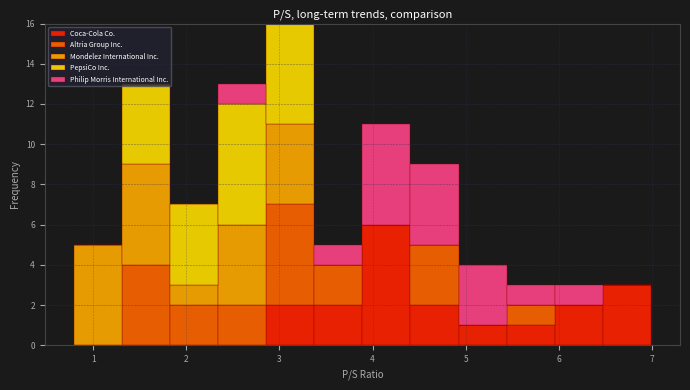

Reading left to right, transcribe this chart: for each stacked bar, give the range it covers on the x-axis and its total height. Neither the bar edges nor the heights are printed on the chart, so give them approximately, as read against the axes.

0.8 to 1.3: 5
1.3 to 1.8: 13
1.8 to 2.3: 7
2.3 to 2.9: 13
2.9 to 3.4: 16
3.4 to 3.9: 5
3.9 to 4.4: 11
4.4 to 4.9: 9
4.9 to 5.4: 4
5.4 to 6.0: 3
6.0 to 6.5: 3
6.5 to 7.0: 3